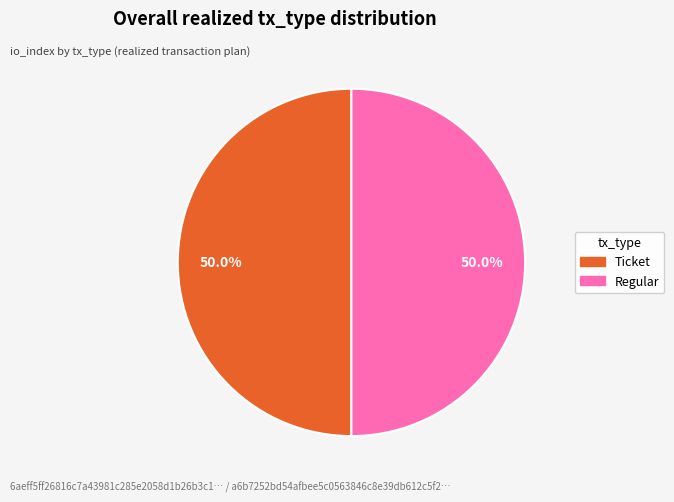

To the nearest percent, what portion does Regular represent?

50%